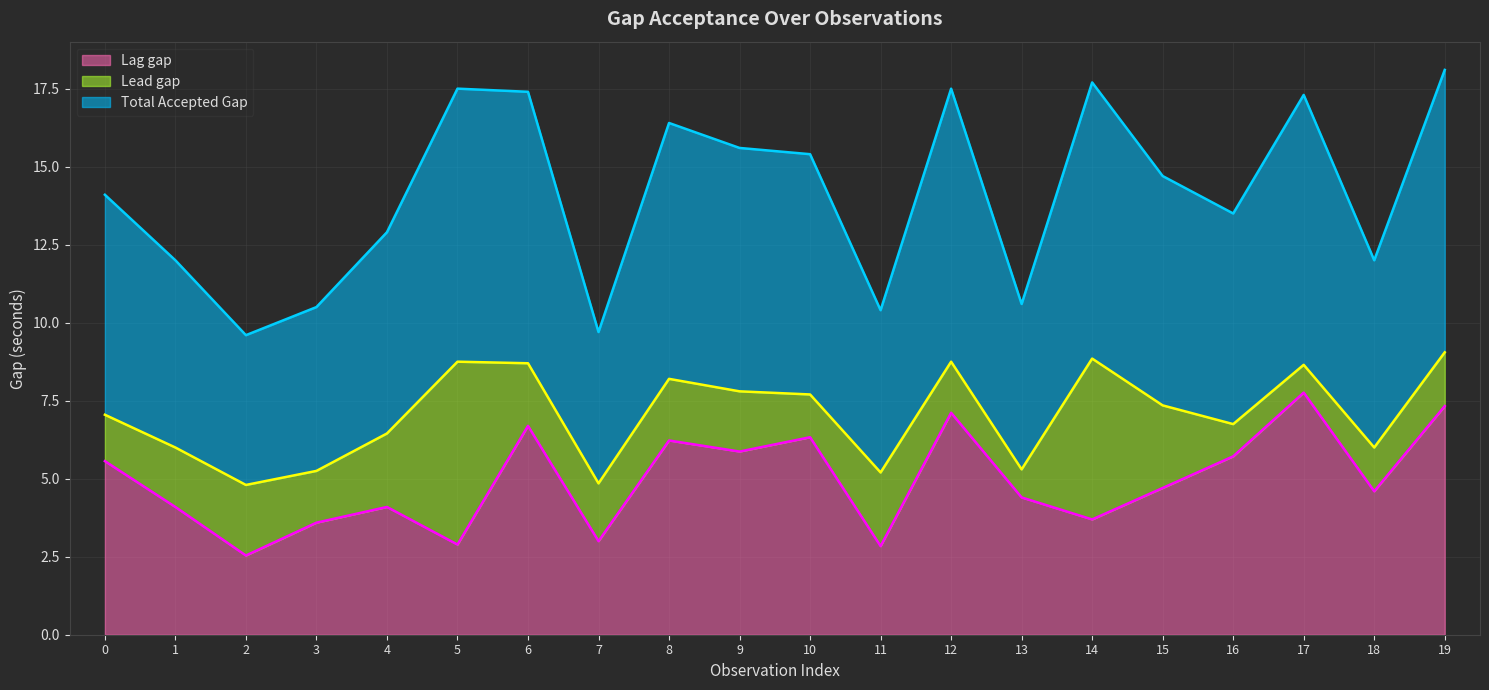

True or false: Lag gap (line) and Total Accepted Gap (line) cross at least once.

False